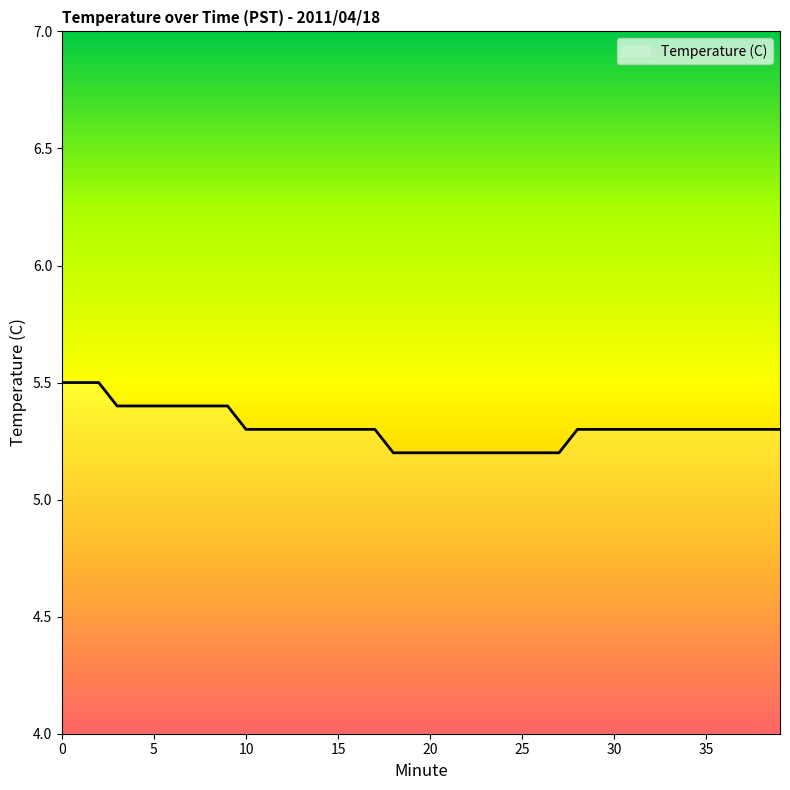

What is the minimum value shown in the chart?

5.2